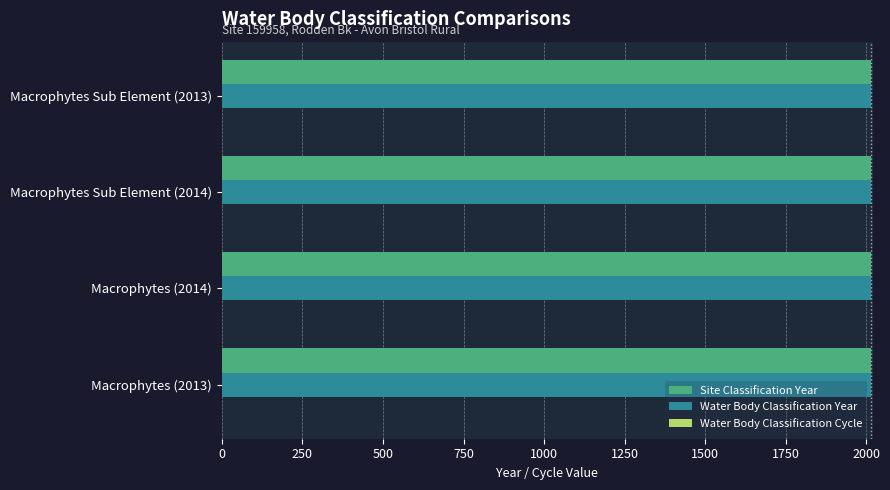

What is the greatest value displayed?

2014